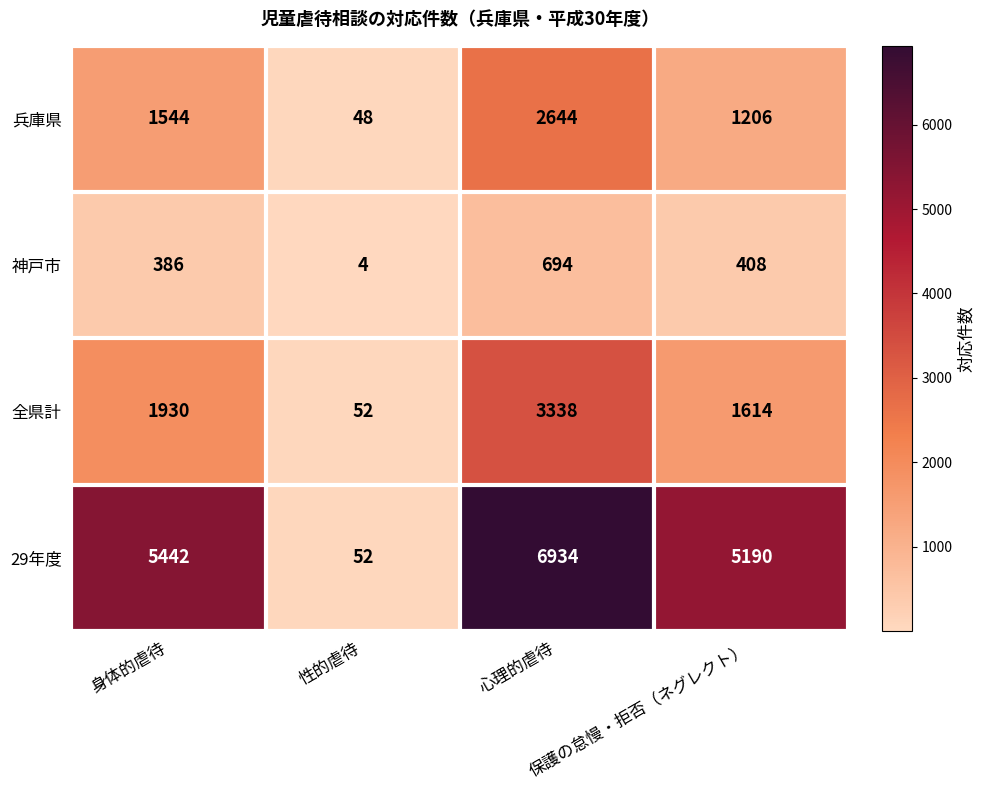

At which category is the sum across all series the highest?

心理的虐待